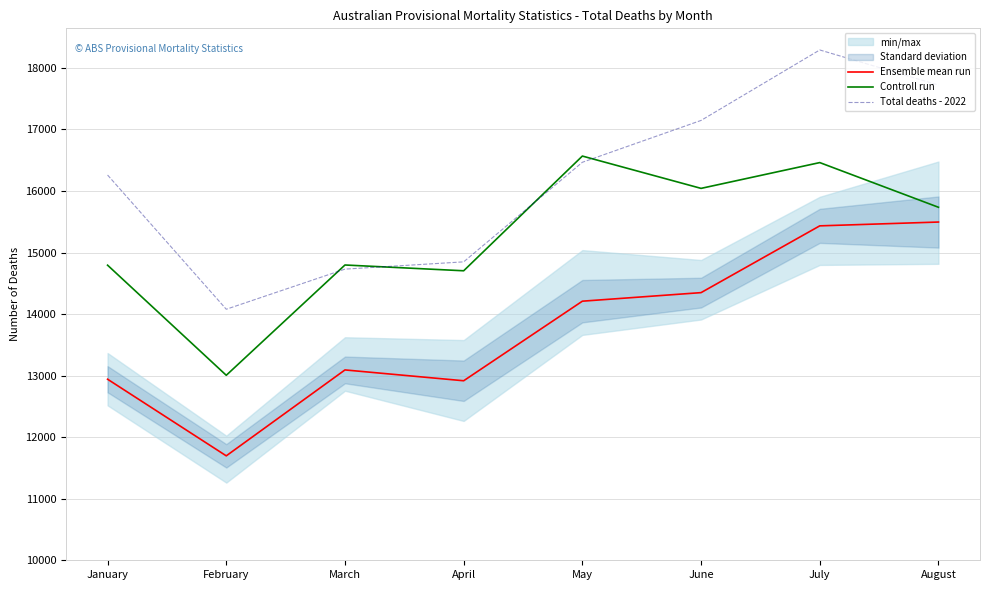

Read the Controll run value at April, to the nearest 50.

14700